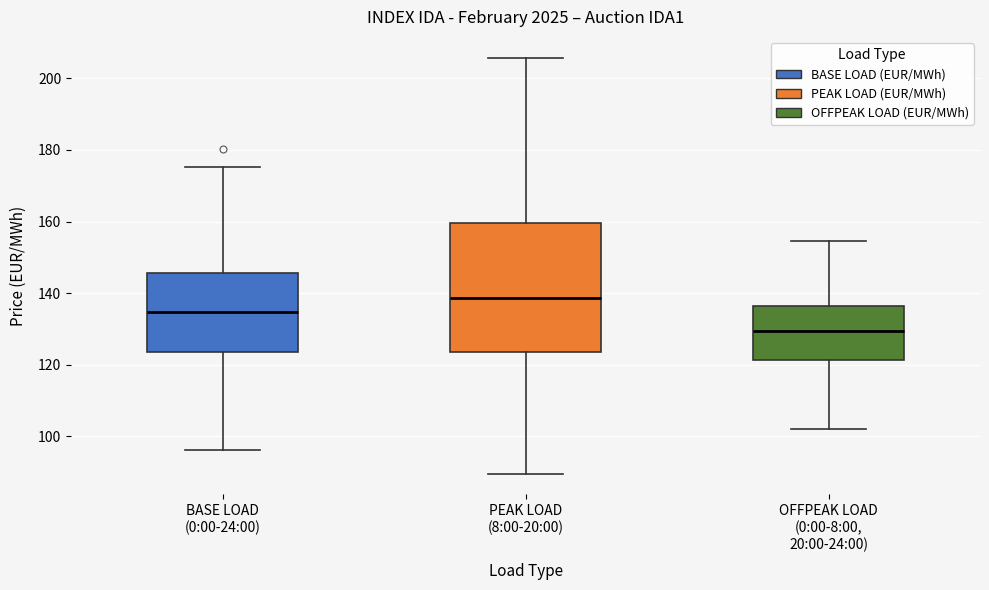

Reading left to right, transcribe this box plot: for each box, give where its median line is, the range the box spans, and where its two whiskers end, as read against the y-axis. The values are not printed on the chart, so give them approximately, as read against the axis.

BASE LOAD (0:00-24:00): median 134, box 124 to 146, whiskers 96 to 176
PEAK LOAD (8:00-20:00): median 138, box 124 to 160, whiskers 90 to 206
OFFPEAK LOAD (0:00-8:00, 20:00-24:00): median 130, box 122 to 136, whiskers 102 to 154